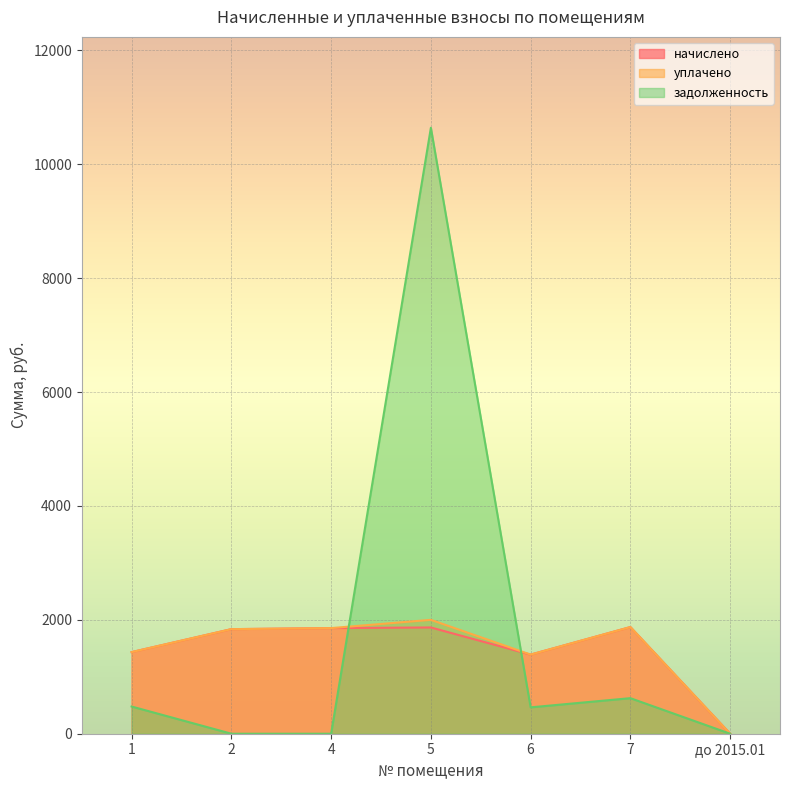

What is the total value across all series at 7?

4371.1